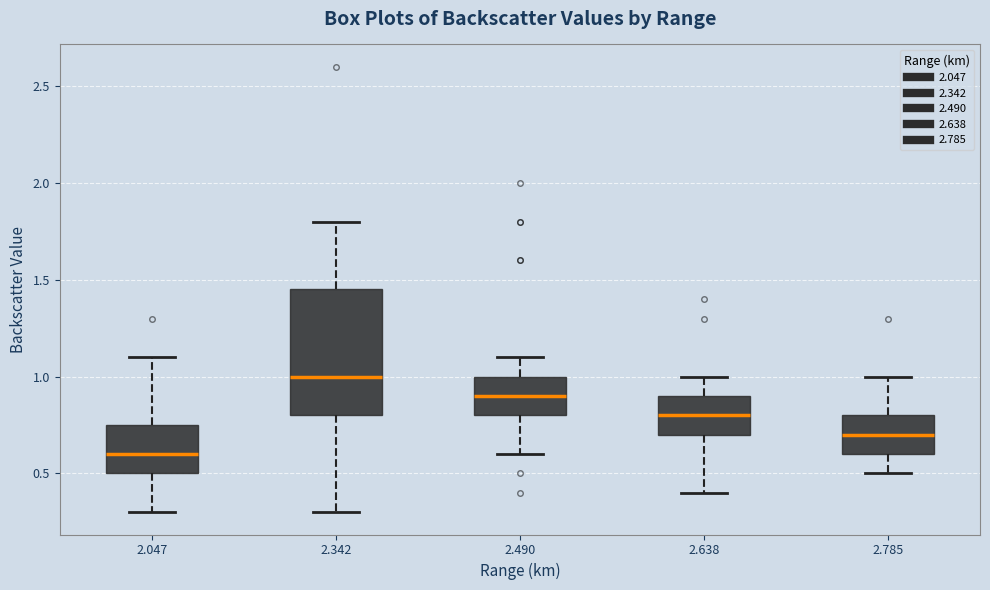

Which box is the tallest, from its lower edge to its upper edge?

2.342